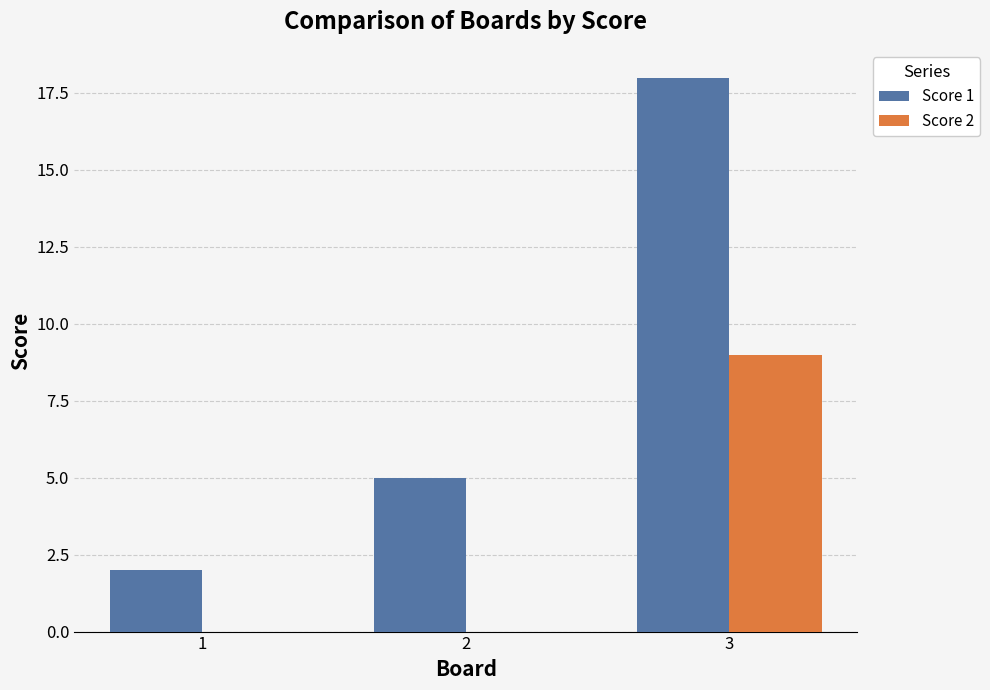

Count the number of categories in the chart.

3